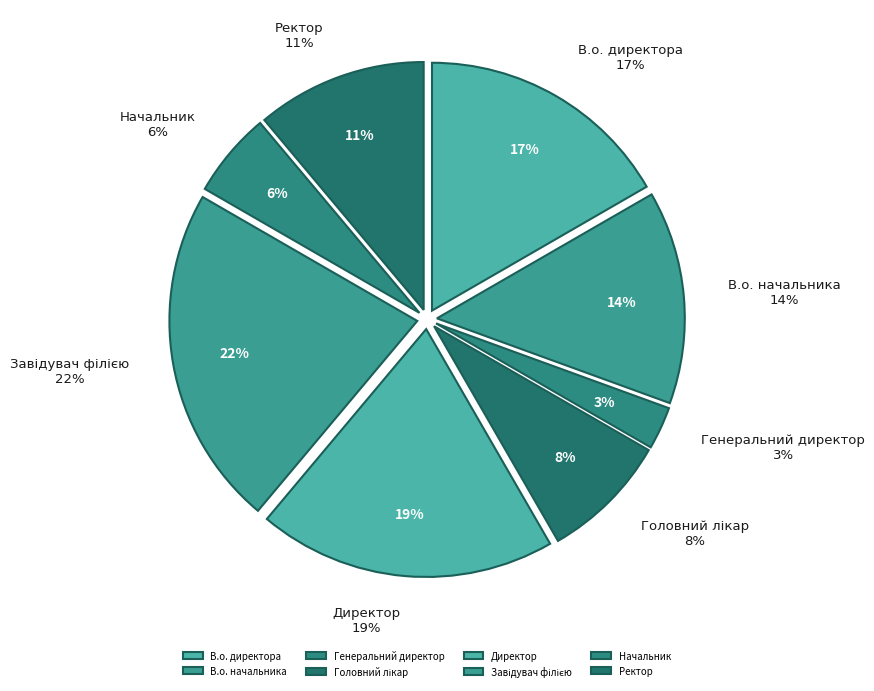

To the nearest percent, what percentage of the pie is Директор?

19%